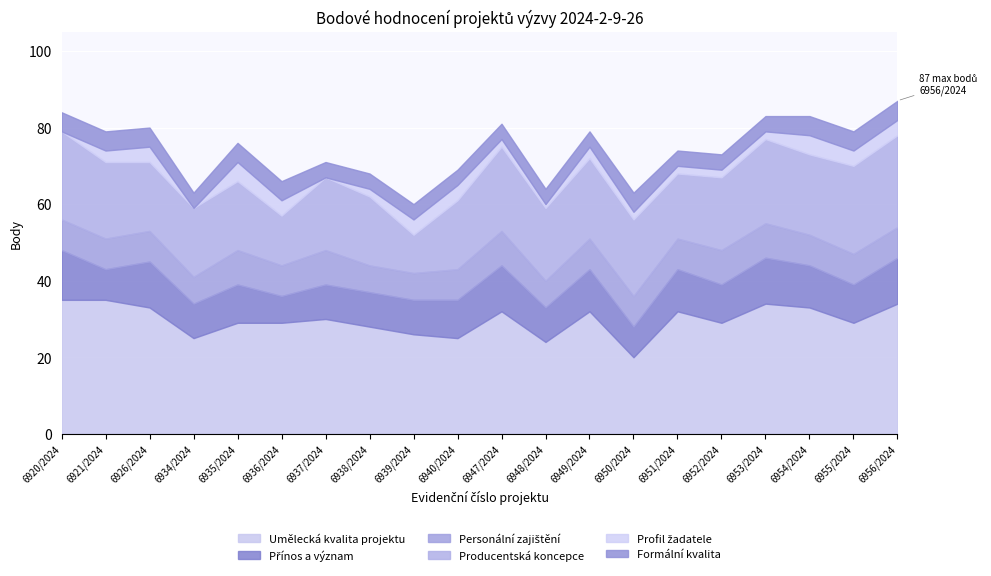

Rank the series by their maximum value, from lowest to highest.

Profil žadatele, Formální kvalita, Personální zajištění, Přínos a význam, Producentská koncepce, Umělecká kvalita projektu